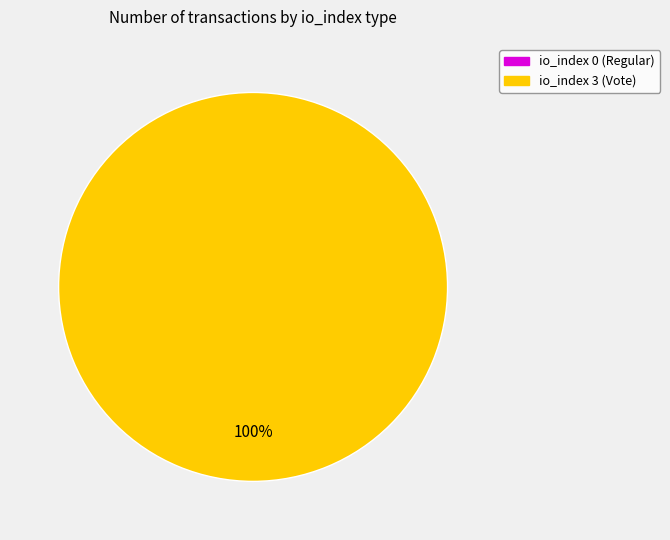

Does tx index 0 (Regular) represent more than half of the total?

No